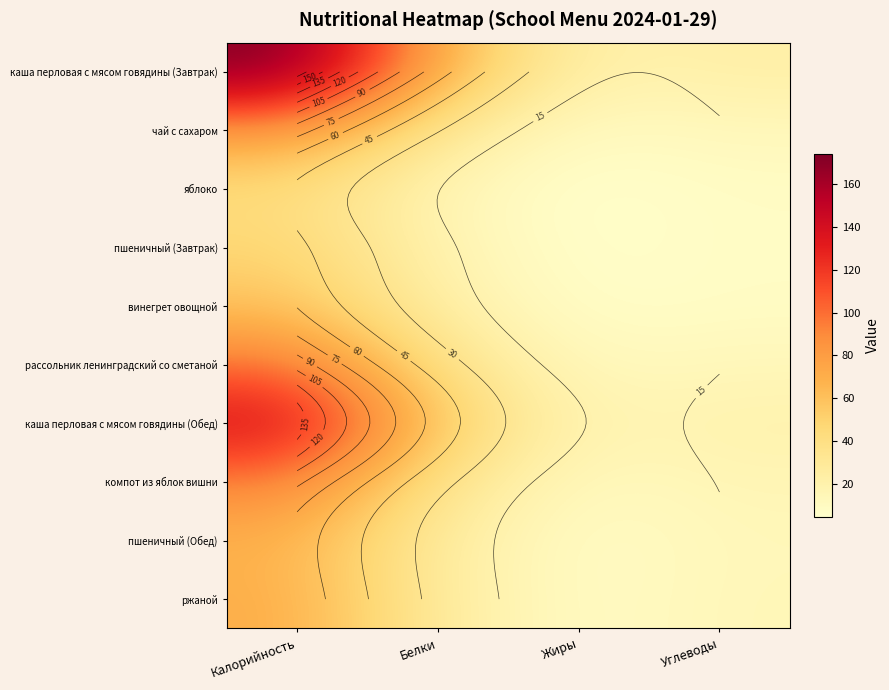

How many data points in пшеничный (Обед) are less than 25?

2